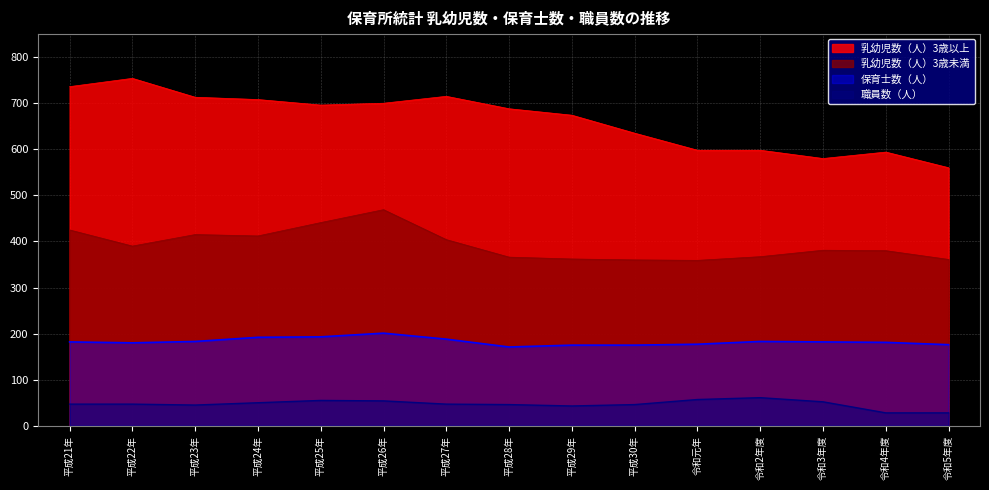

Where does the 保育士数（人） series first go above 182?

平成23年